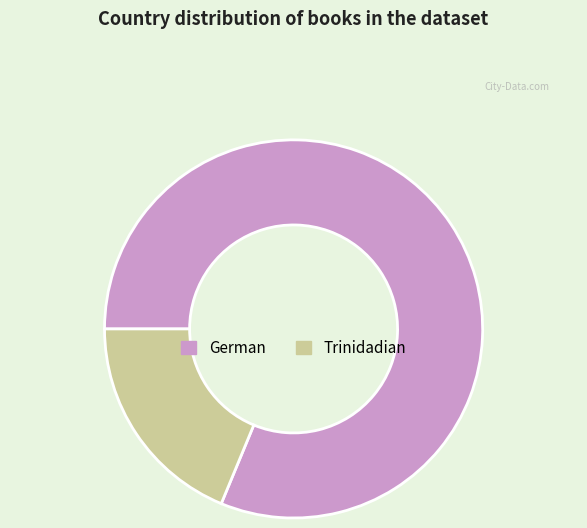

What is the ratio of the value at Trinidadian to the value at German?

0.2